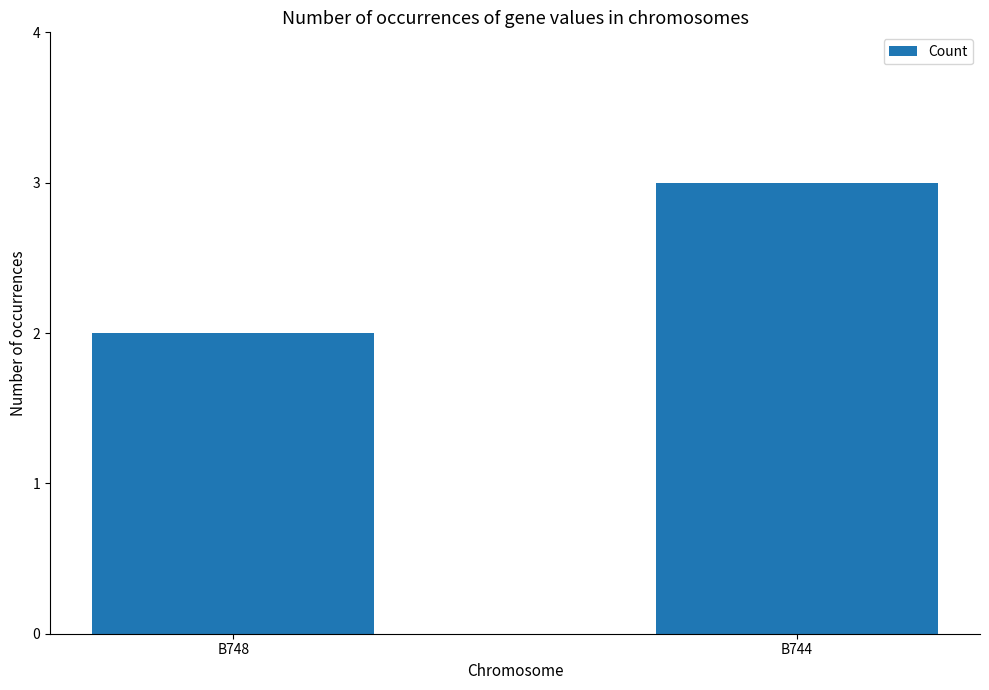

Which category has the highest value across all series?

B744